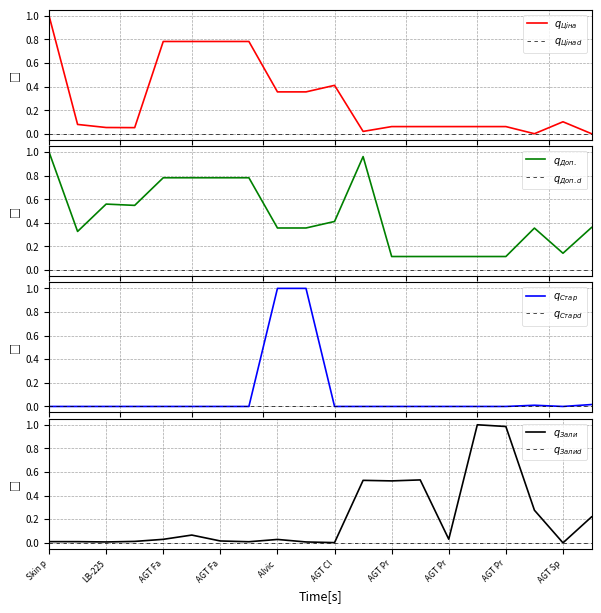

What is the greatest value displayed?

1.0